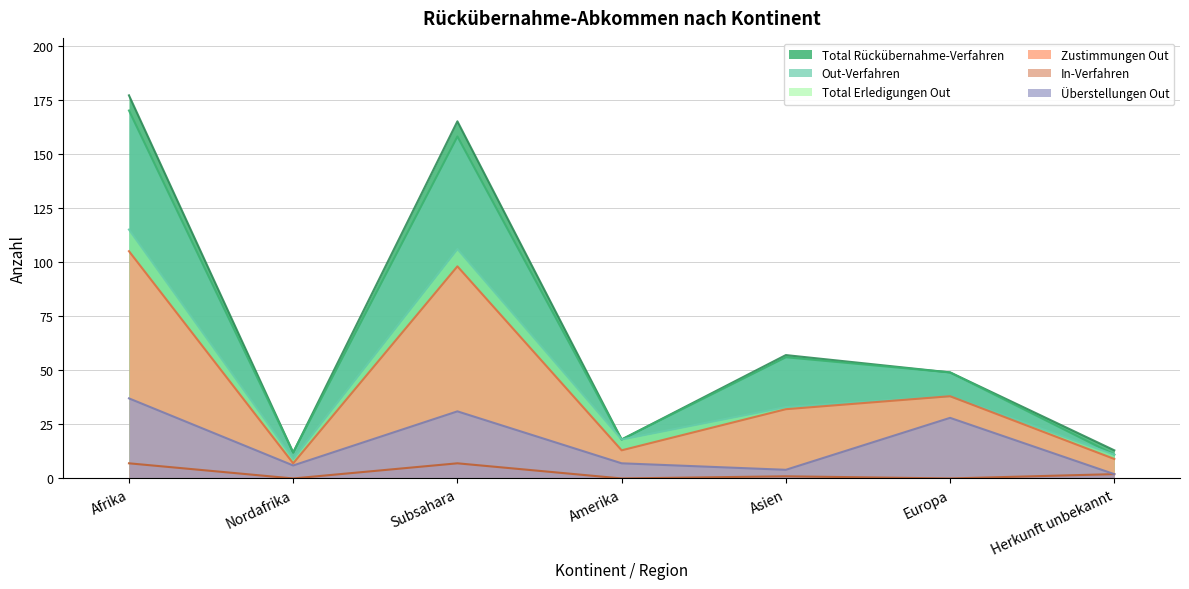

Is it true that Überstellungen Out equals 37 at Afrika?

True